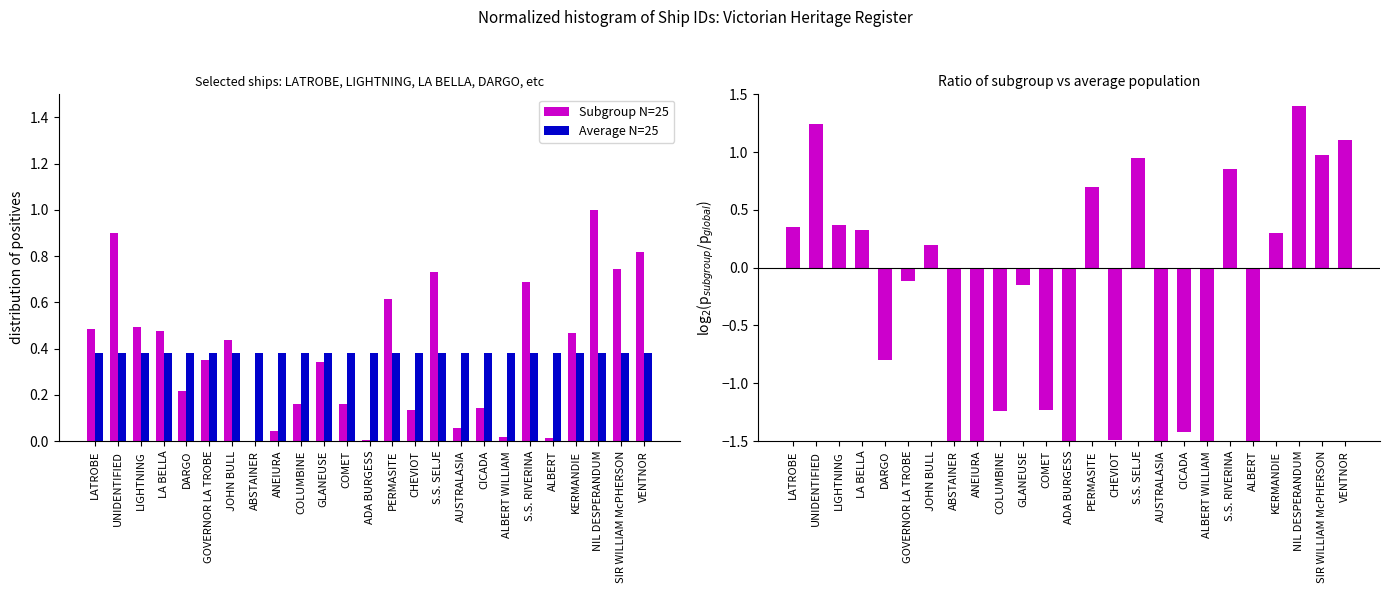

What is the sum of all Subgroup N=25 values?

9.5